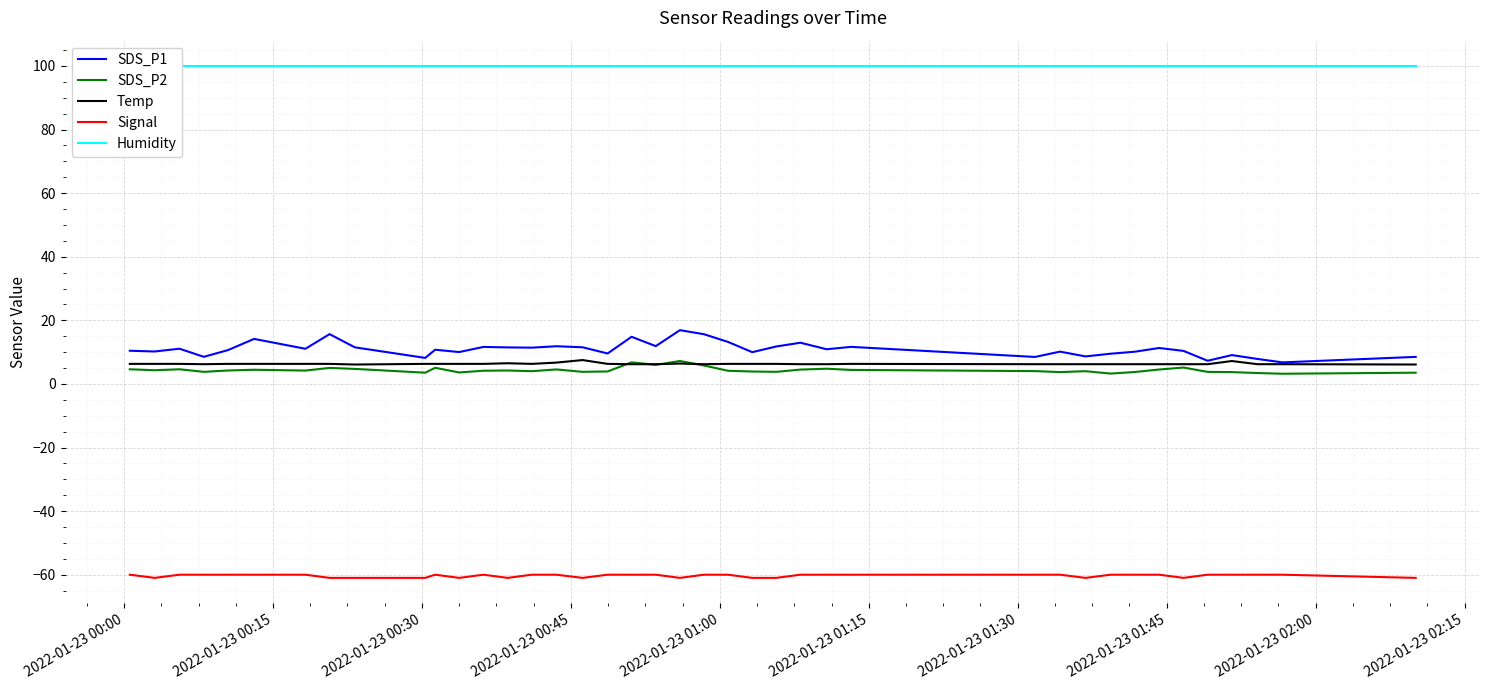

What are all the series names shown in the legend?

SDS_P1, SDS_P2, Temp, Signal, Humidity